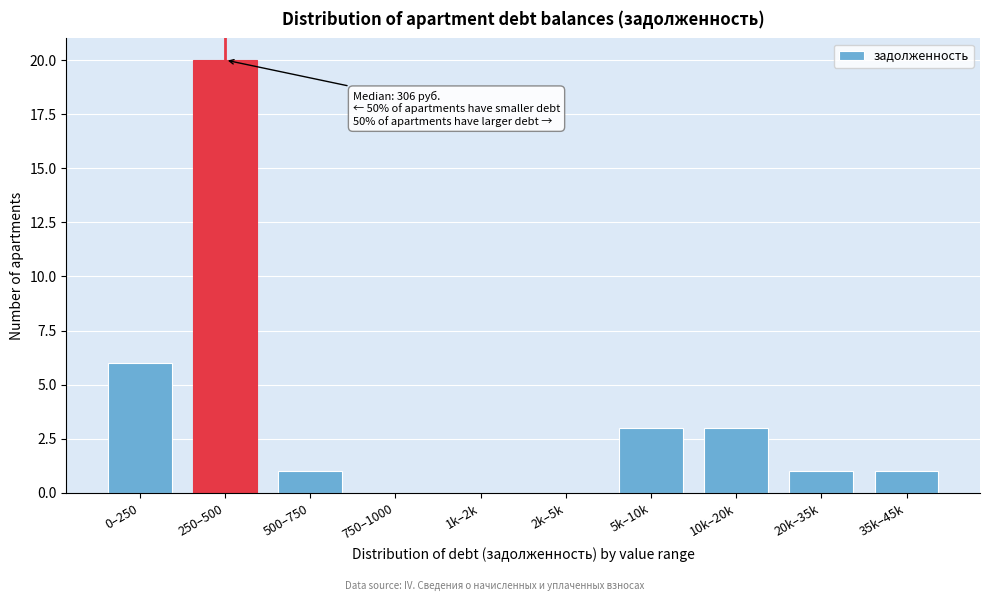

Reading right to left, extract all data points from this chart.

35k–45k=1	20k–35k=1	10k–20k=3	5k–10k=3	2k–5k=0	1k–2k=0	750–1000=0	500–750=1	250–500=20	0–250=6